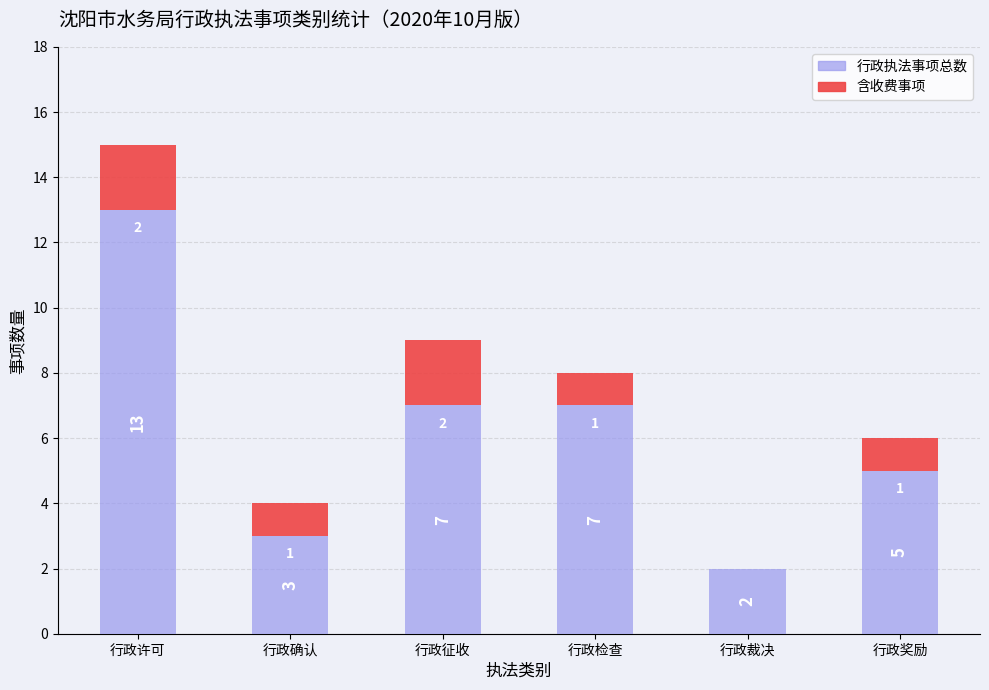

At which label does 行政执法事项总数 reach its peak?

行政许可